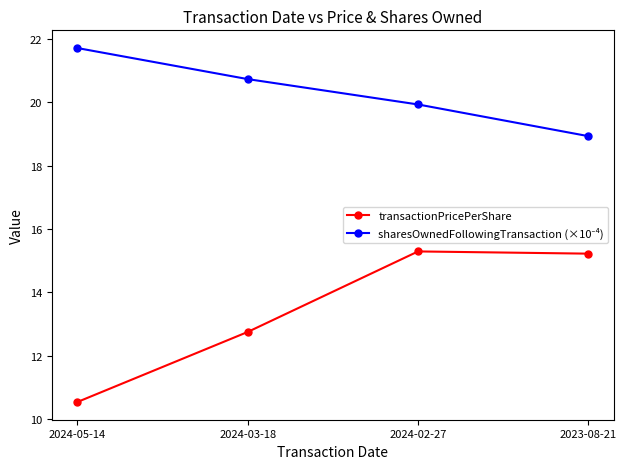

At how many categories does at least one series exceed 12?

4